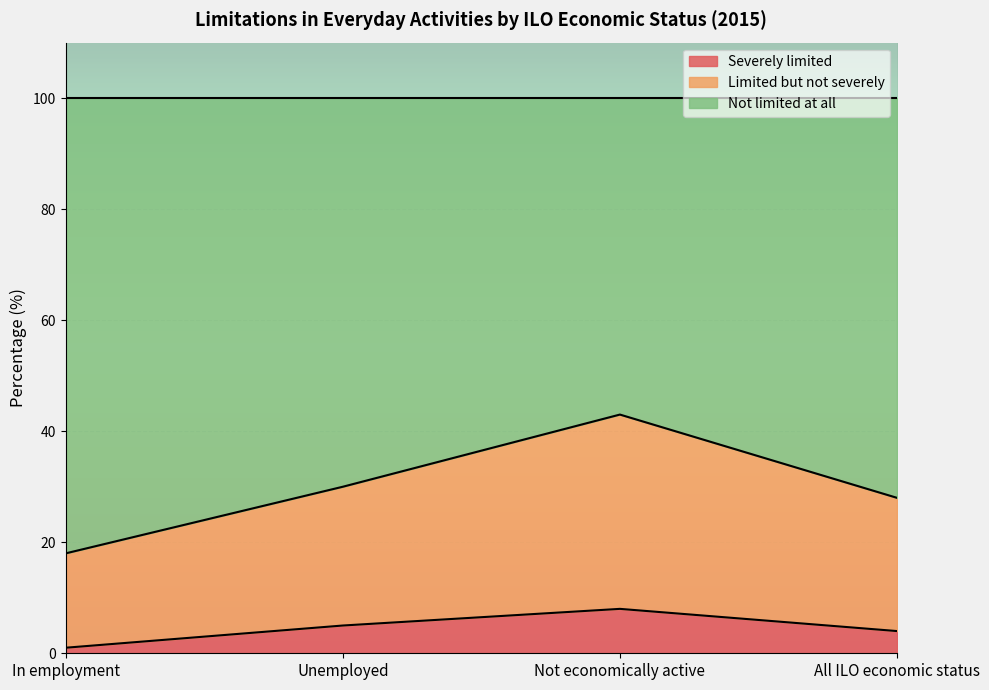

What is the total value across all series at All ILO economic status?

100